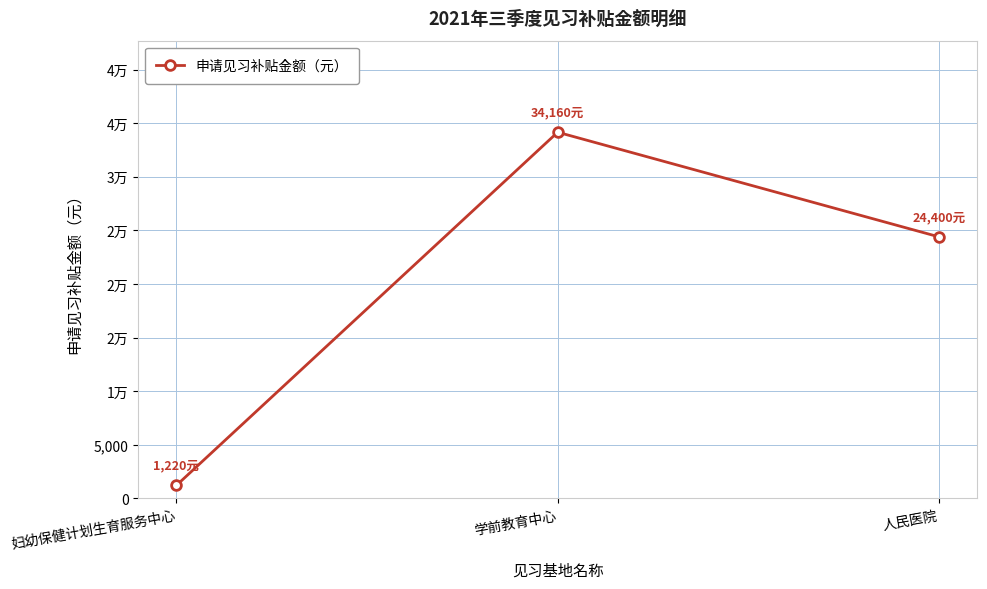

Does the chart have visible grid lines?

Yes